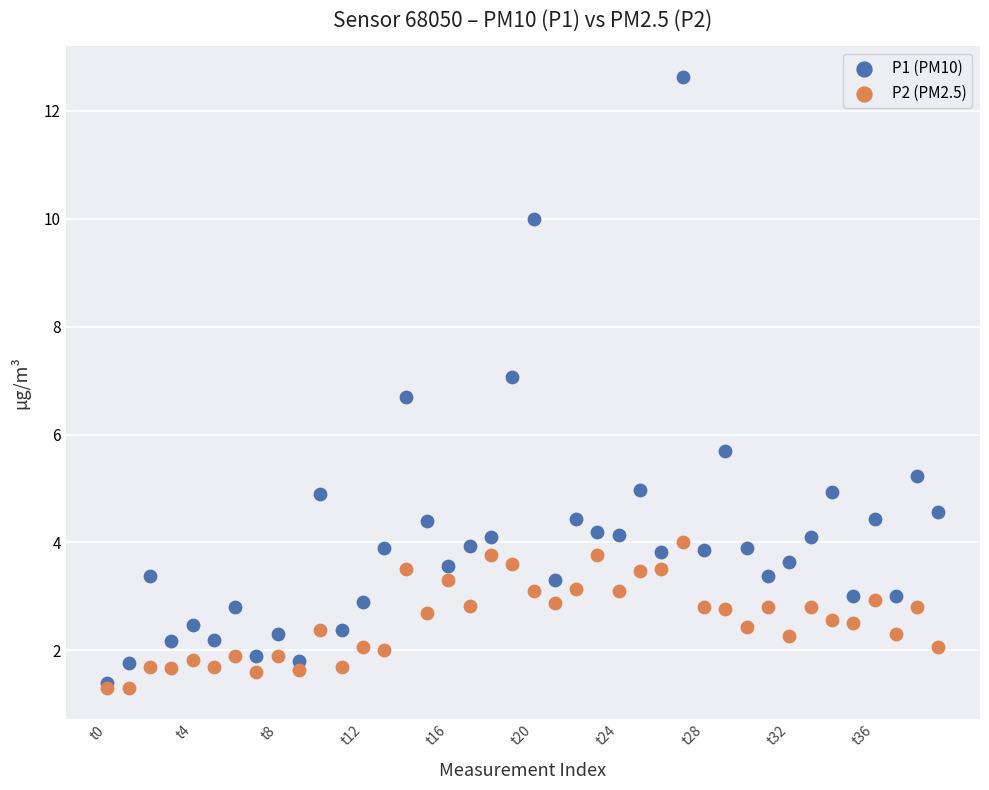

Across all series, what Y value is closest to 6?

5.7